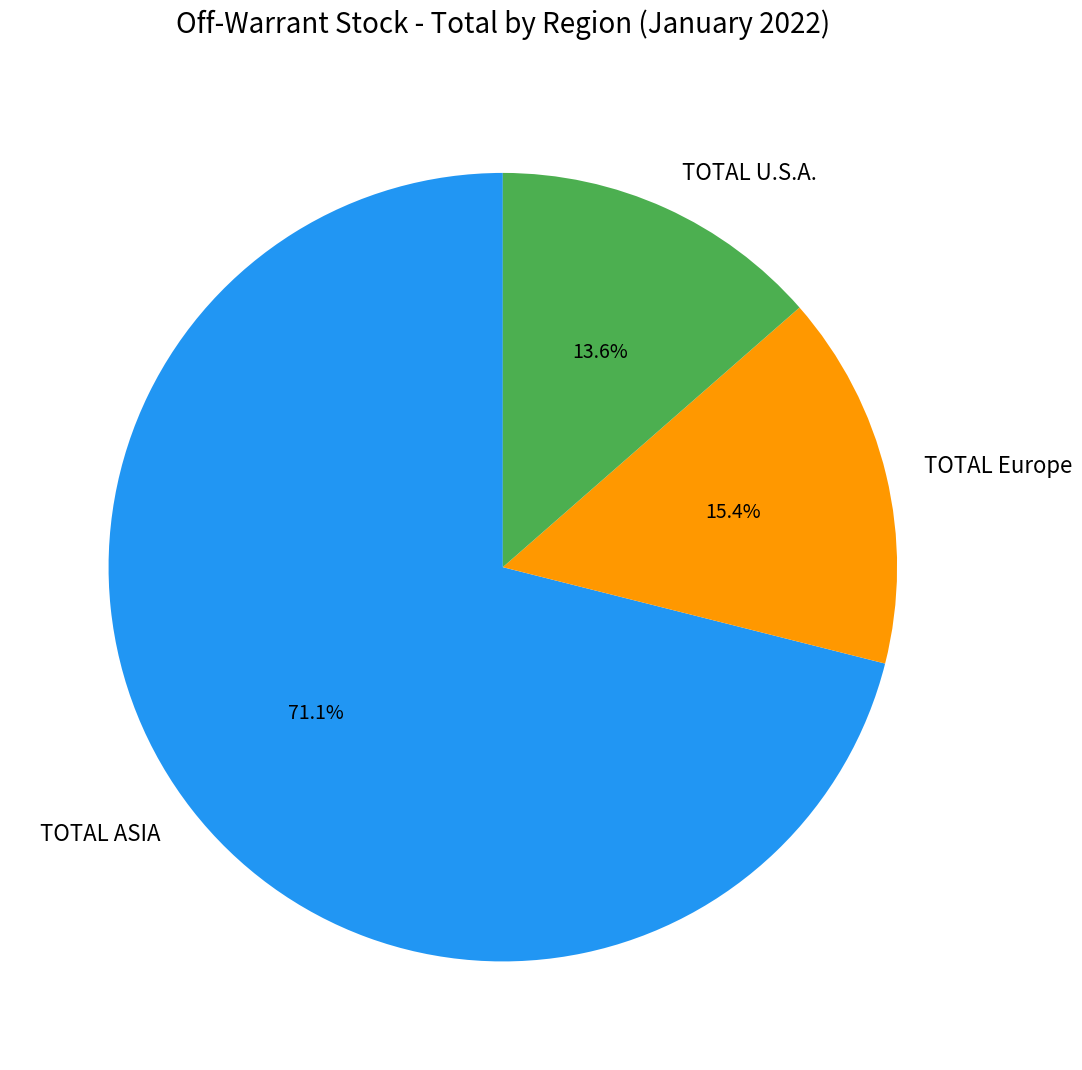

Is there any slice that represents more than half of the pie?

Yes